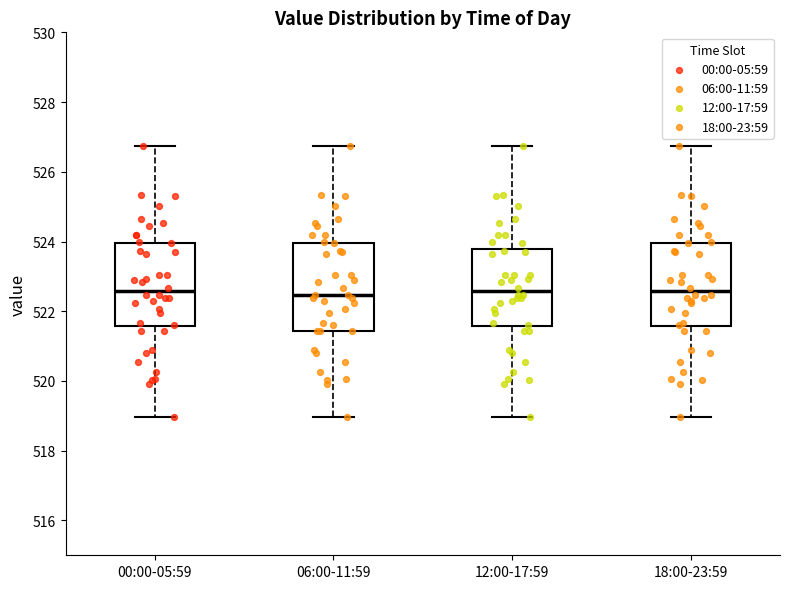

Reading left to right, read every box against the y-axis: the position of its median line, the range the box covers, and the ends of its whiskers. The values are not printed on the chart, so give them approximately, as read against the axis.

00:00-05:59: median 522.6, box 521.6 to 524.0, whiskers 519.0 to 526.8
06:00-11:59: median 522.4, box 521.4 to 524.0, whiskers 519.0 to 526.8
12:00-17:59: median 522.6, box 521.6 to 523.8, whiskers 519.0 to 526.8
18:00-23:59: median 522.6, box 521.6 to 524.0, whiskers 519.0 to 526.8